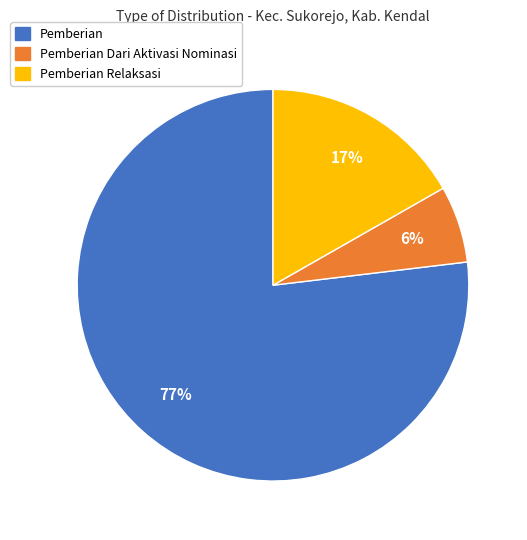

To the nearest percent, what is the average slice percentage?

33%